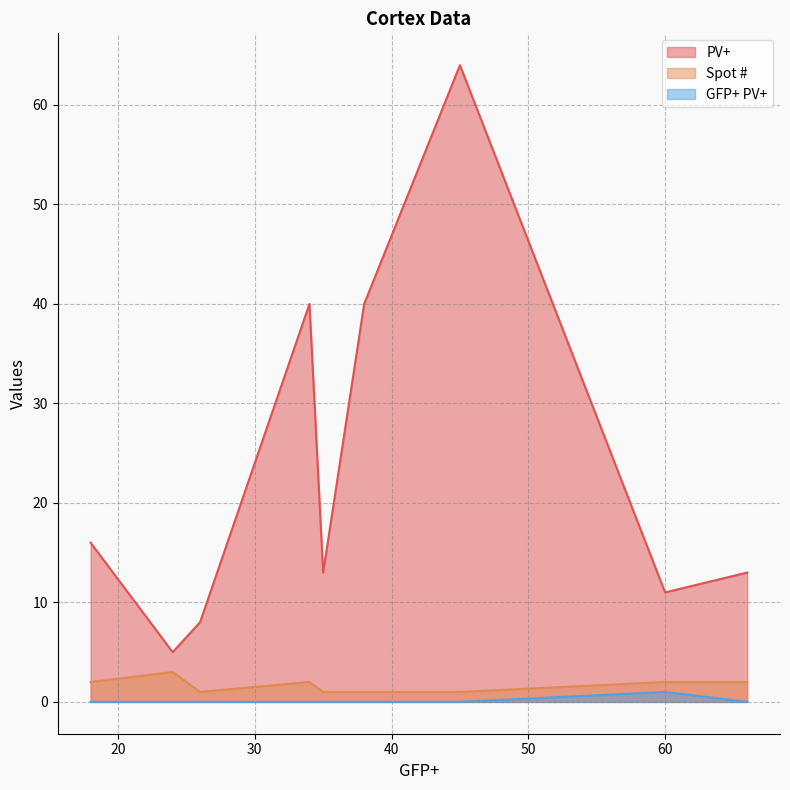

True or false: GFP+ PV+ and Spot # cross at least once.

False